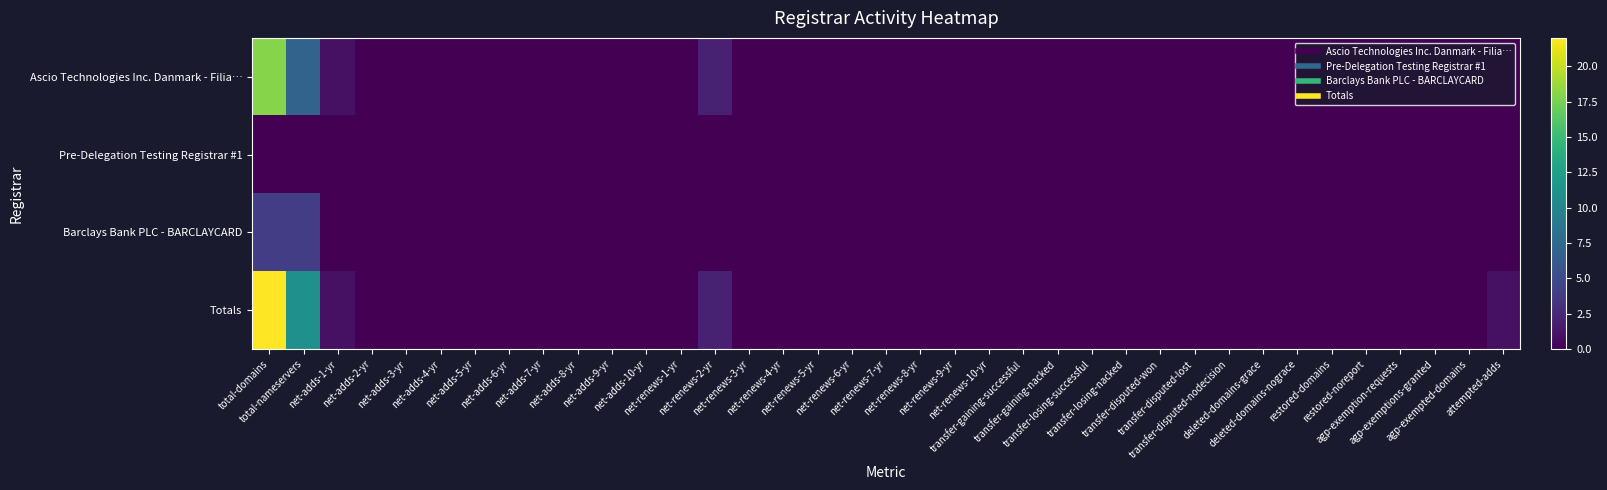

List the series in order of their peak value, highest first.

Totals, Ascio Technologies Inc. Danmark - Filia…, Barclays Bank PLC - BARCLAYCARD, Pre-Delegation Testing Registrar #1